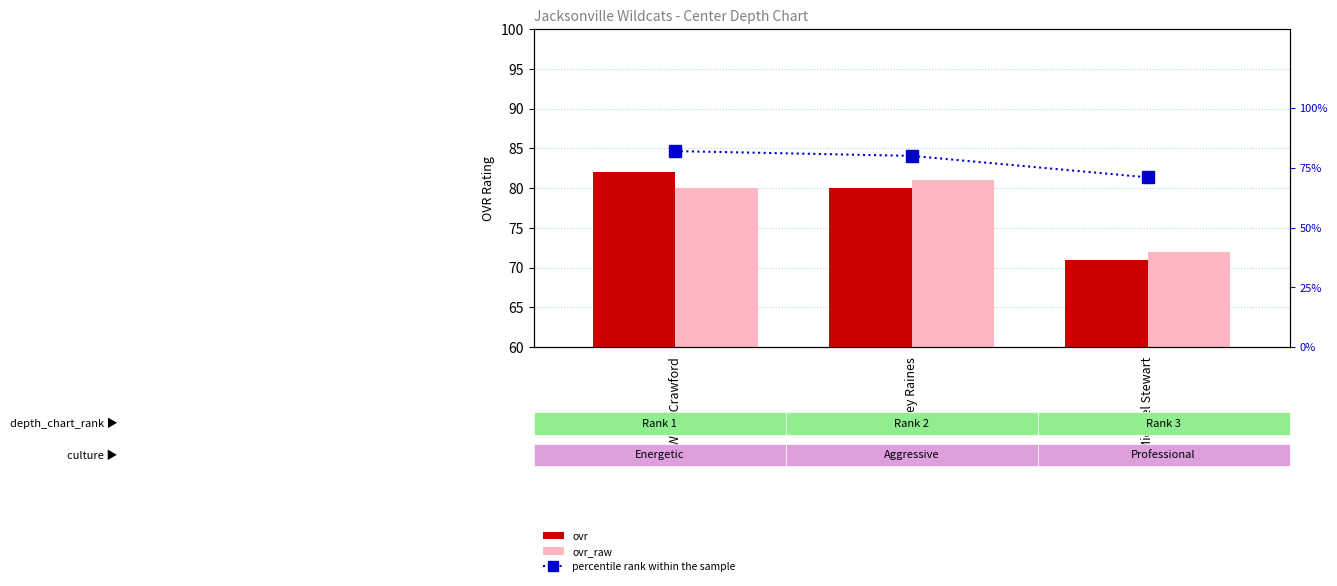

Which has a higher value, Michael Stewart or Willie Crawford?

Willie Crawford